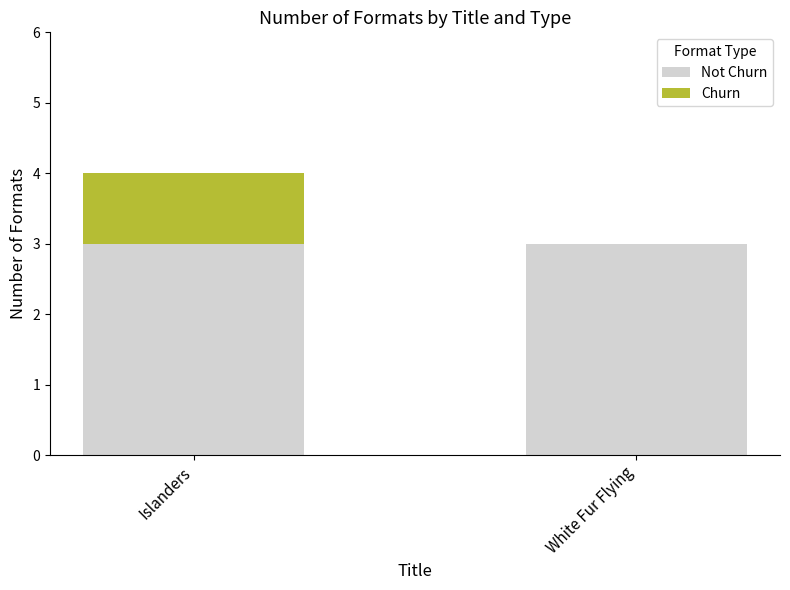

What is the total value across all series at Islanders?

4